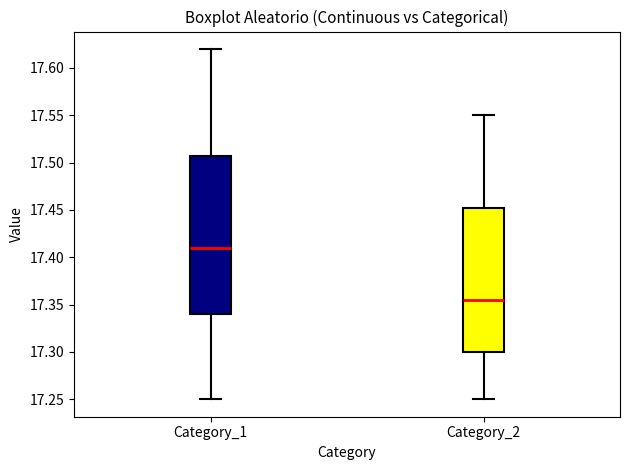

Where does the median line of the box for Category_1 sit on the y-axis? The values are not printed on the chart, so give them approximately, as read against the axis.

17.410